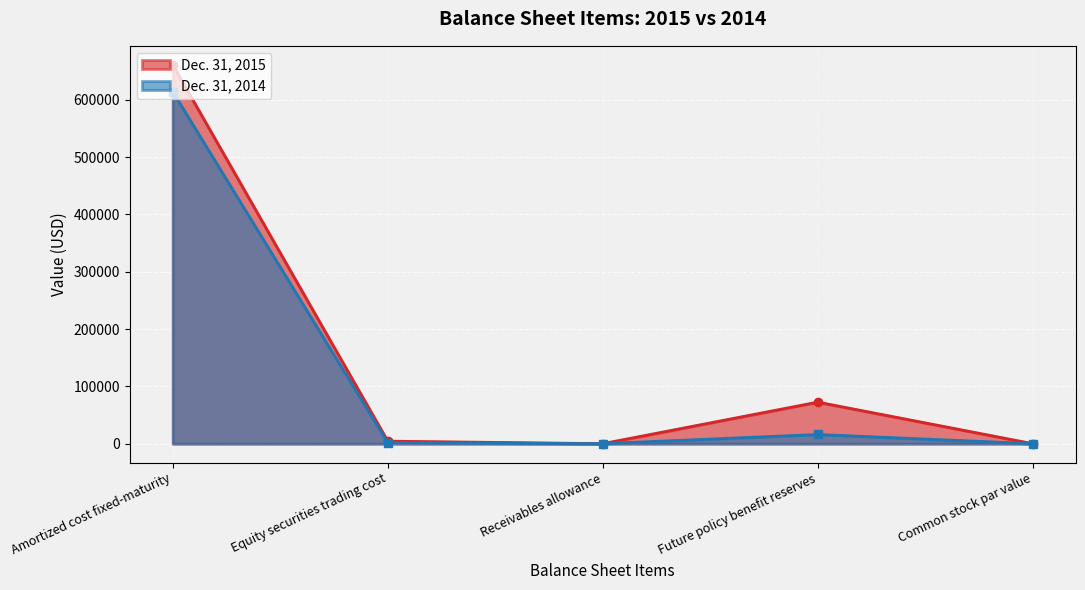

Rank the series by their maximum value, from highest to lowest.

Dec. 31, 2015, Dec. 31, 2014